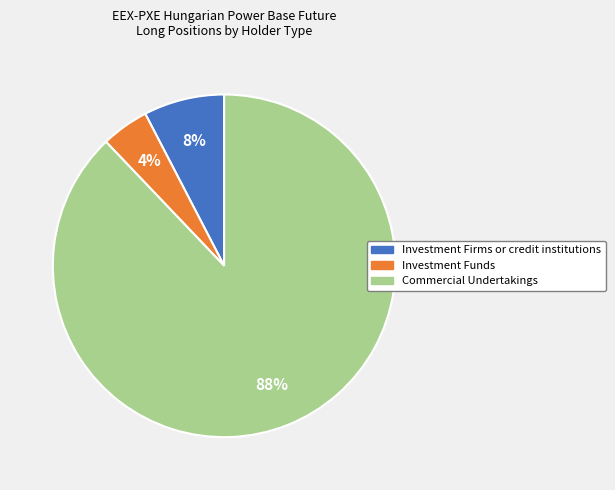

Is there any slice that represents more than half of the pie?

Yes